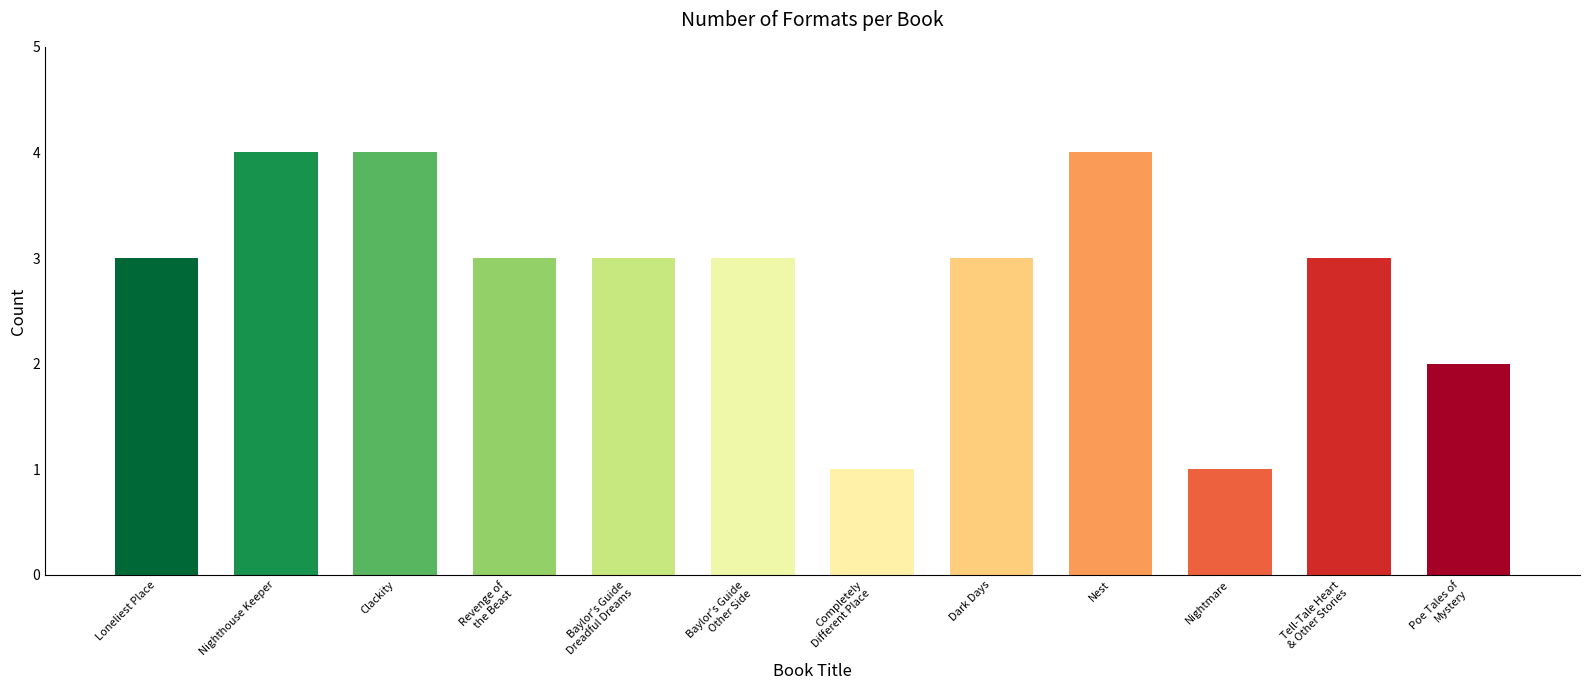

What is the value of the 6th bar from the left?

3